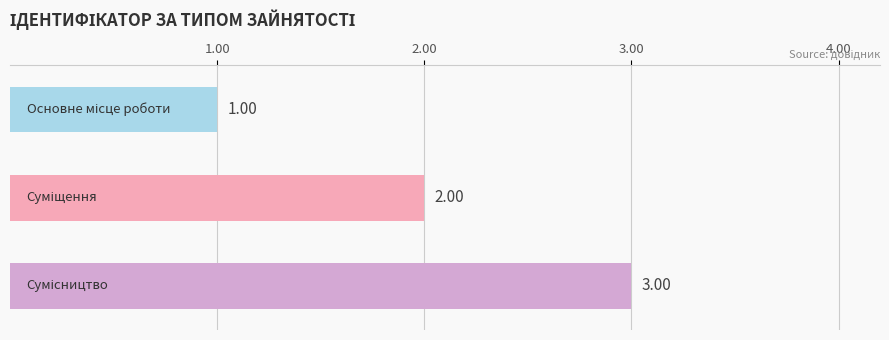

What is the sum of all values?

6